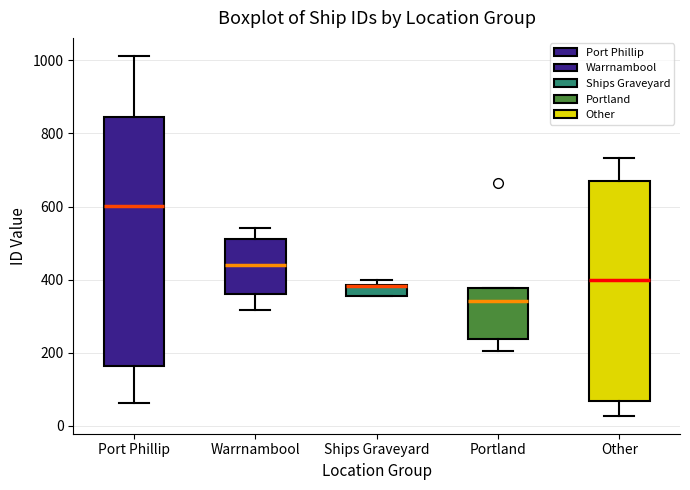

Where is the lower edge of the box for Warrnambool on the y-axis? The values are not printed on the chart, so give them approximately, as read against the axis.

360